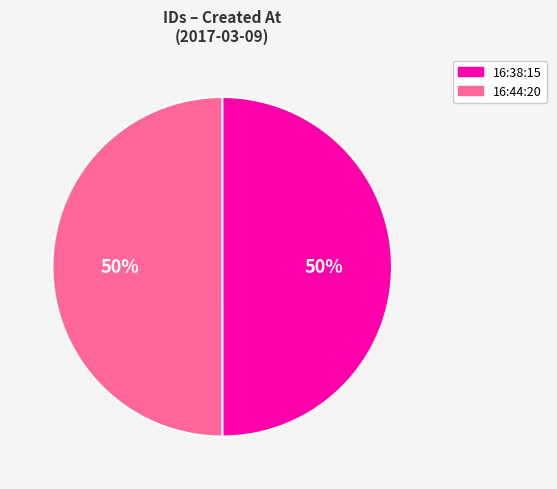

How many slices are in this pie chart?

2